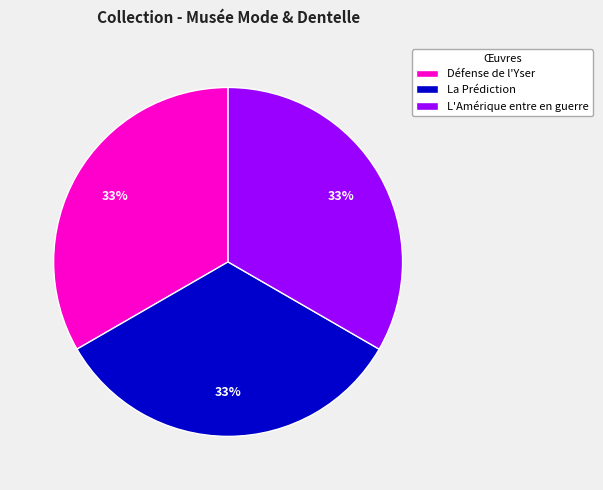

Does Défense de l'Yser account for over 50% of the chart?

No